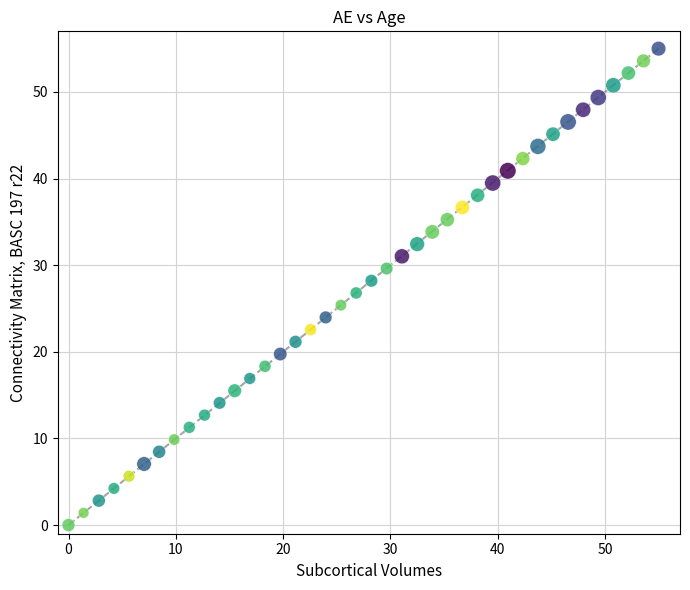

What is the range of Y values (max minus min)?

55.0